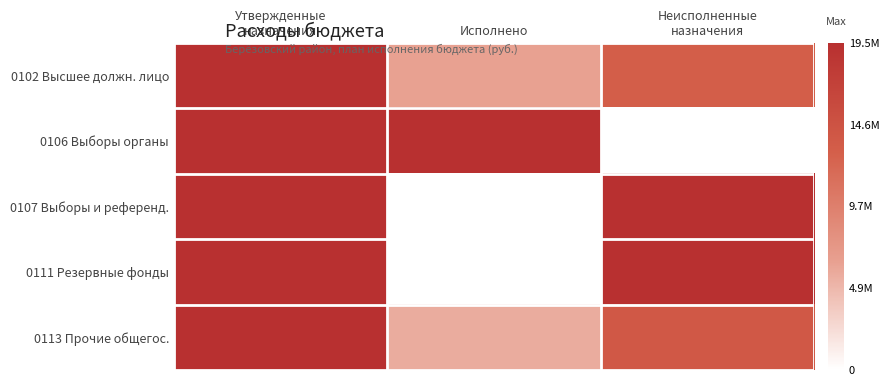

At how many categories does at least one series exceed 0?

3